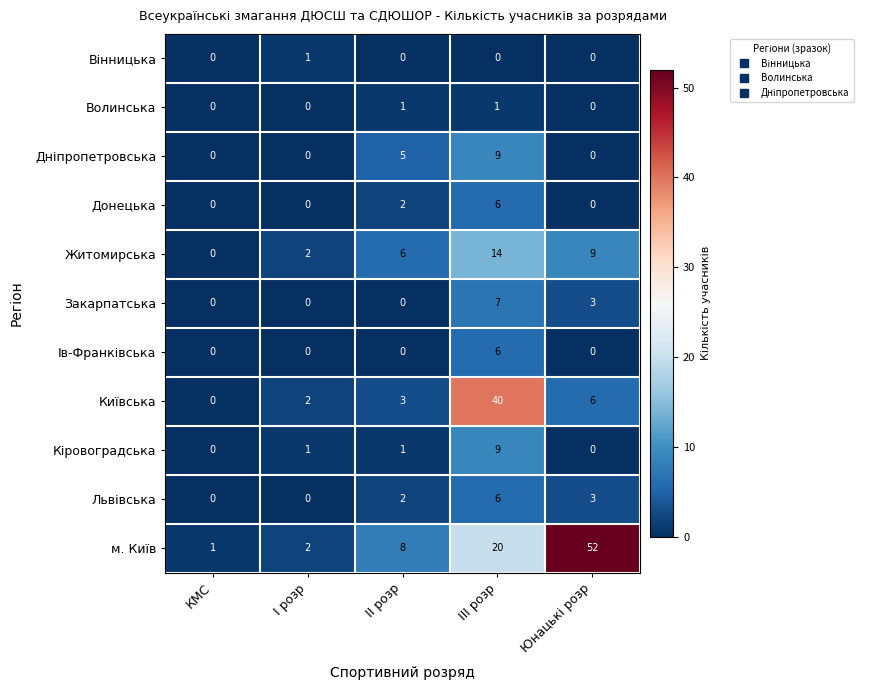

At which label is Донецька closest to 3?

ІІ розр